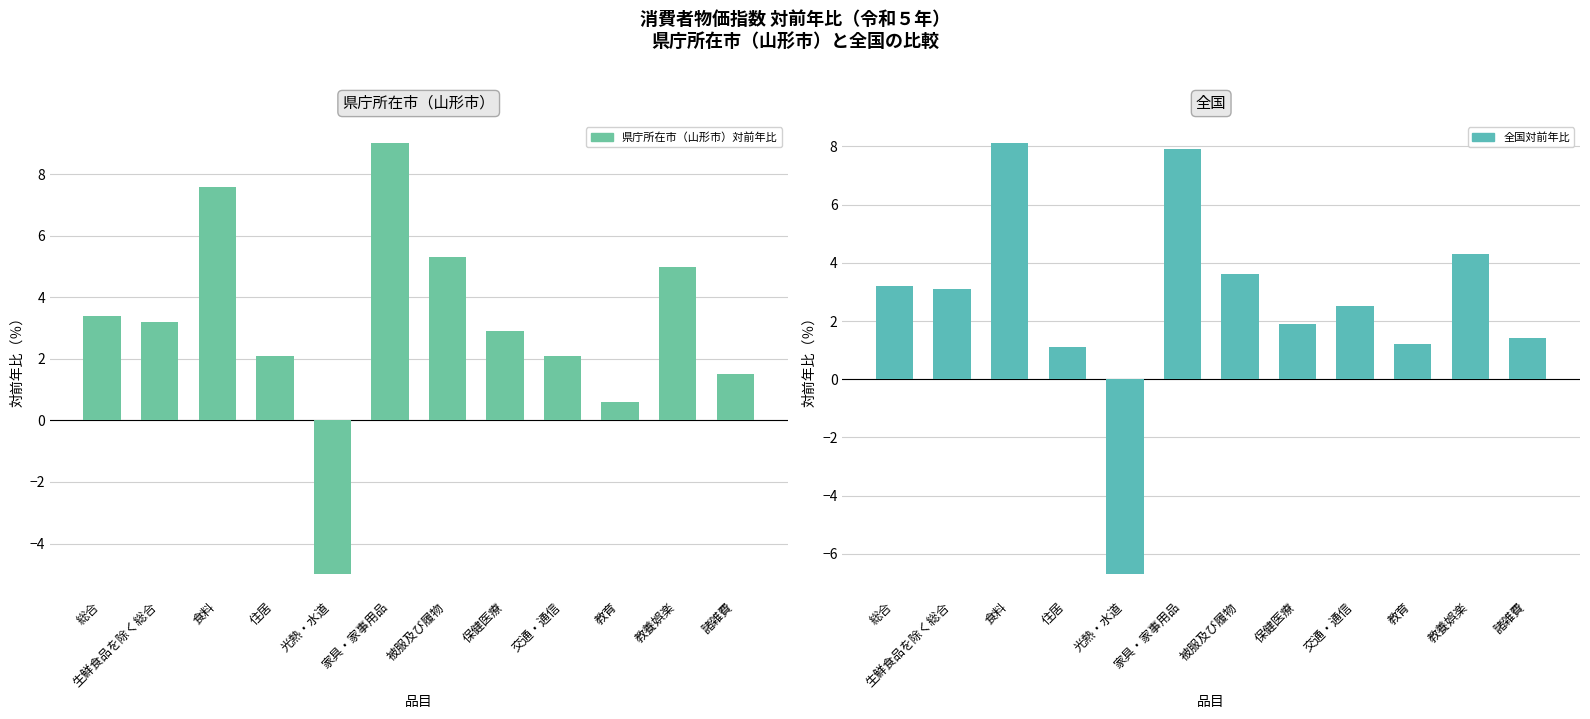

What position from the left is 交通・通信?

9